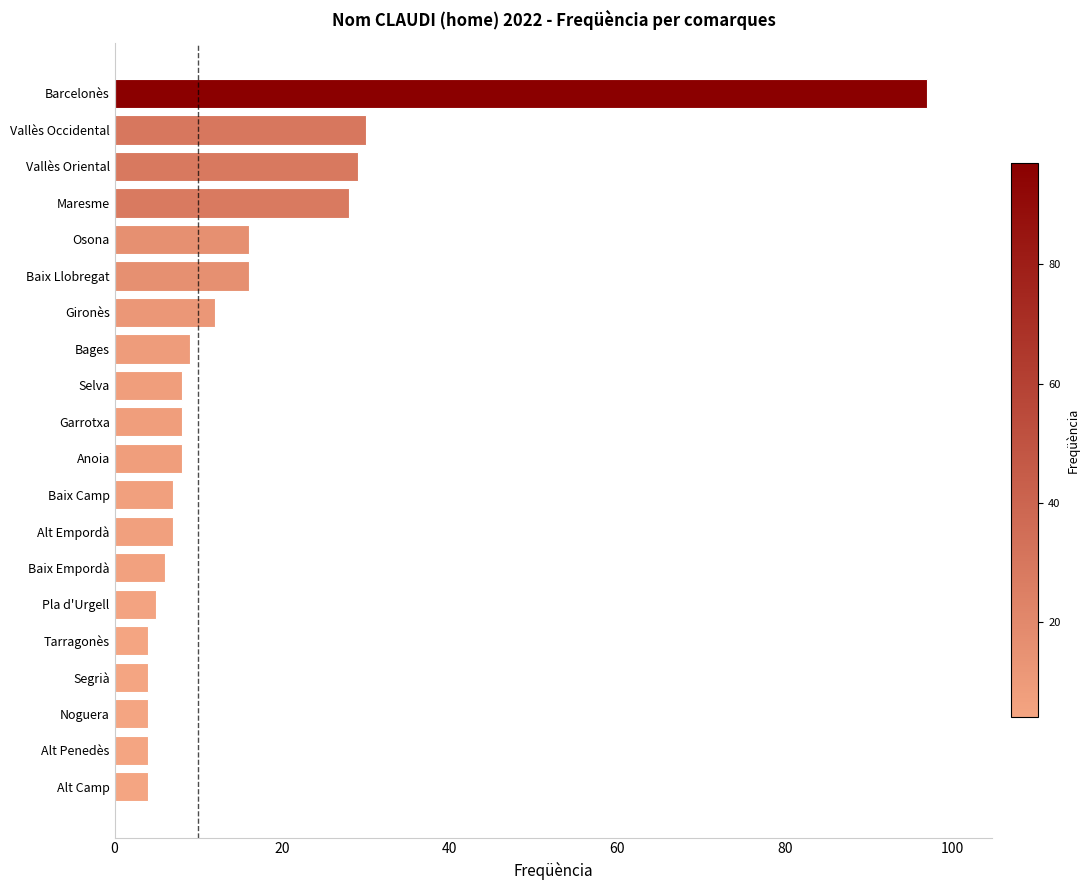

What is the sum of all values?

306